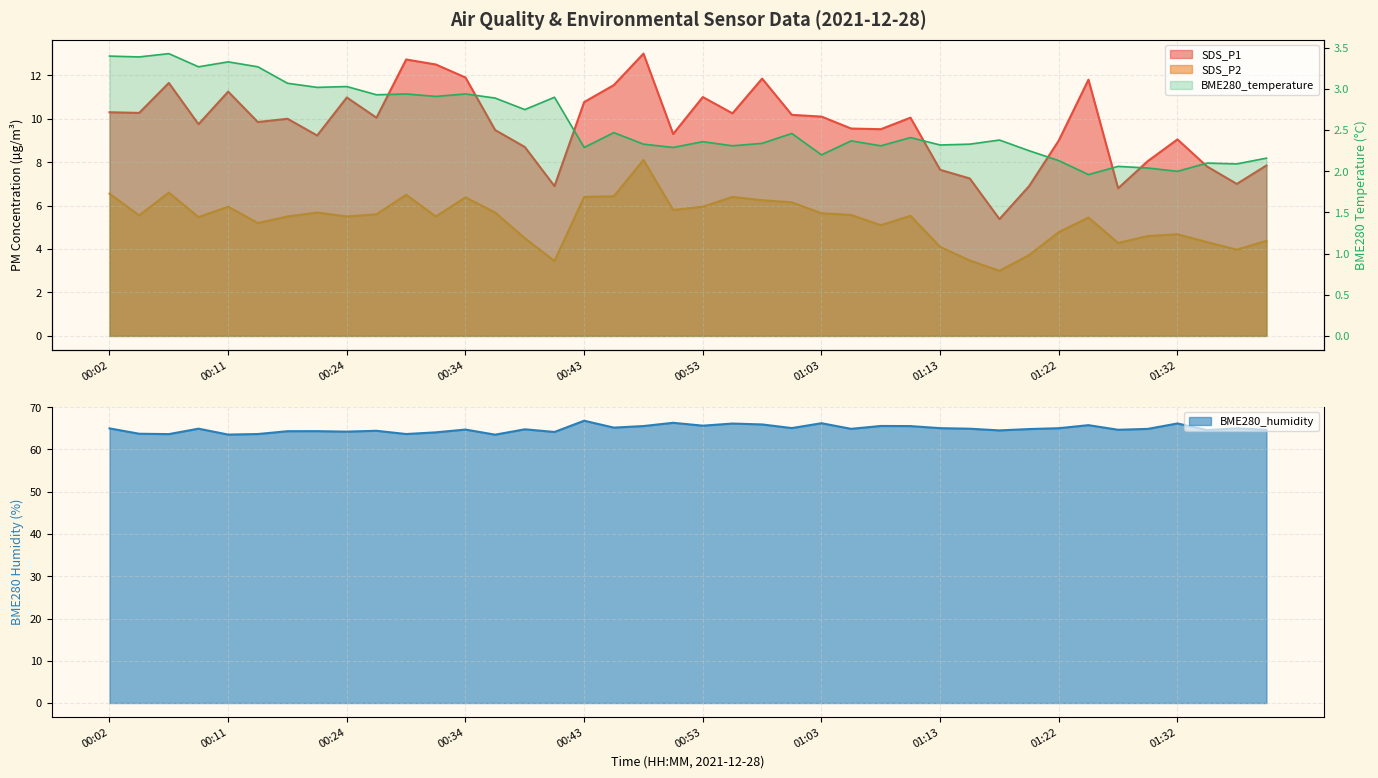

Which category has the highest value across all series?

00:43